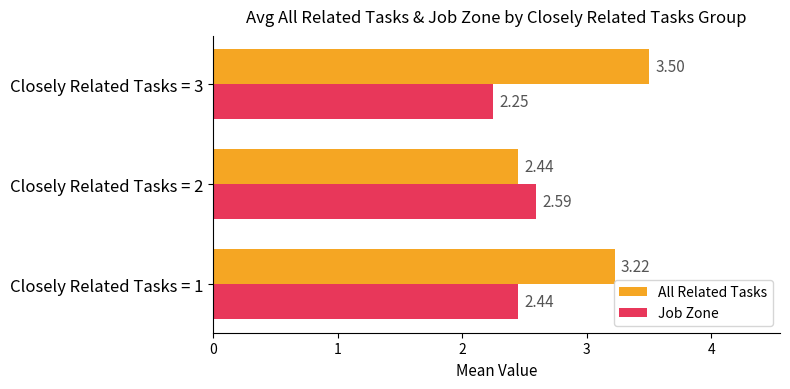

What is the average value of the All Related Tasks series?

3.1